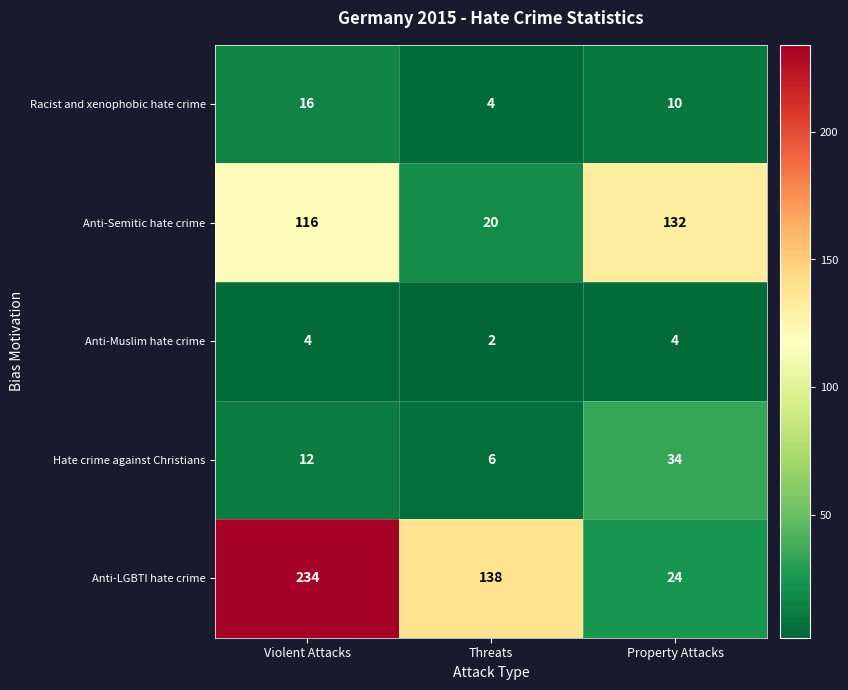

At Property Attacks, list the series in order from largest to smallest.

Anti-Semitic hate crime, Hate crime against Christians, Anti-LGBTI hate crime, Racist and xenophobic hate crime, Anti-Muslim hate crime